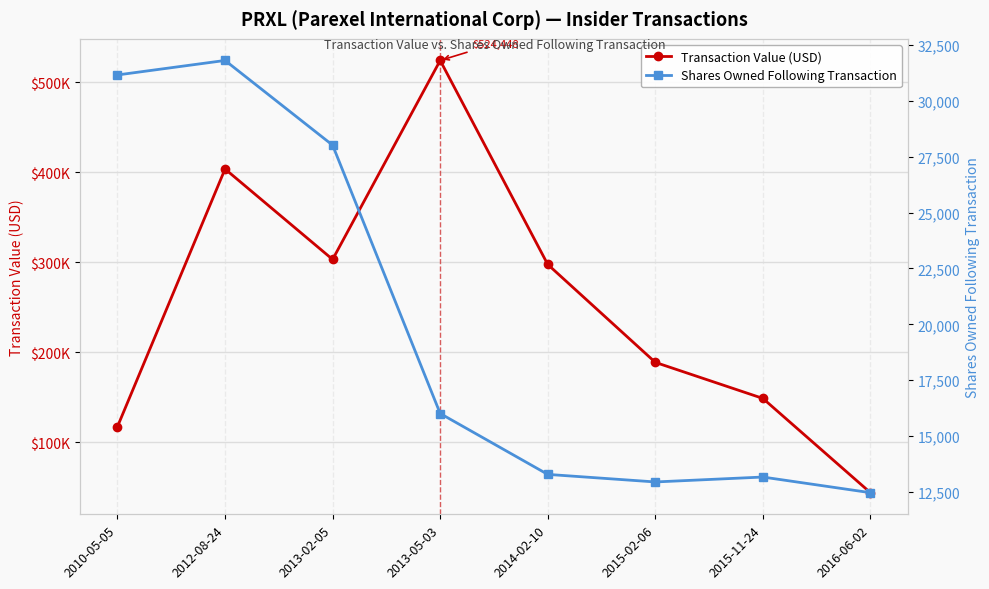

Which has a higher value, 2013-05-03 or 2013-02-05?

2013-05-03